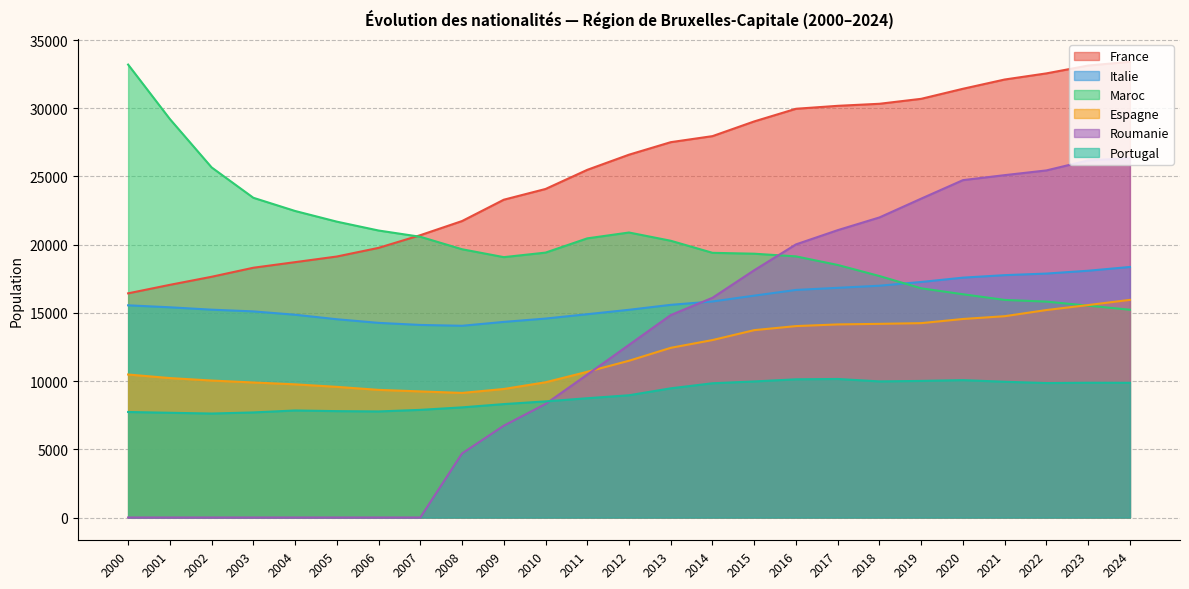

Count the number of data series in this chart.

6